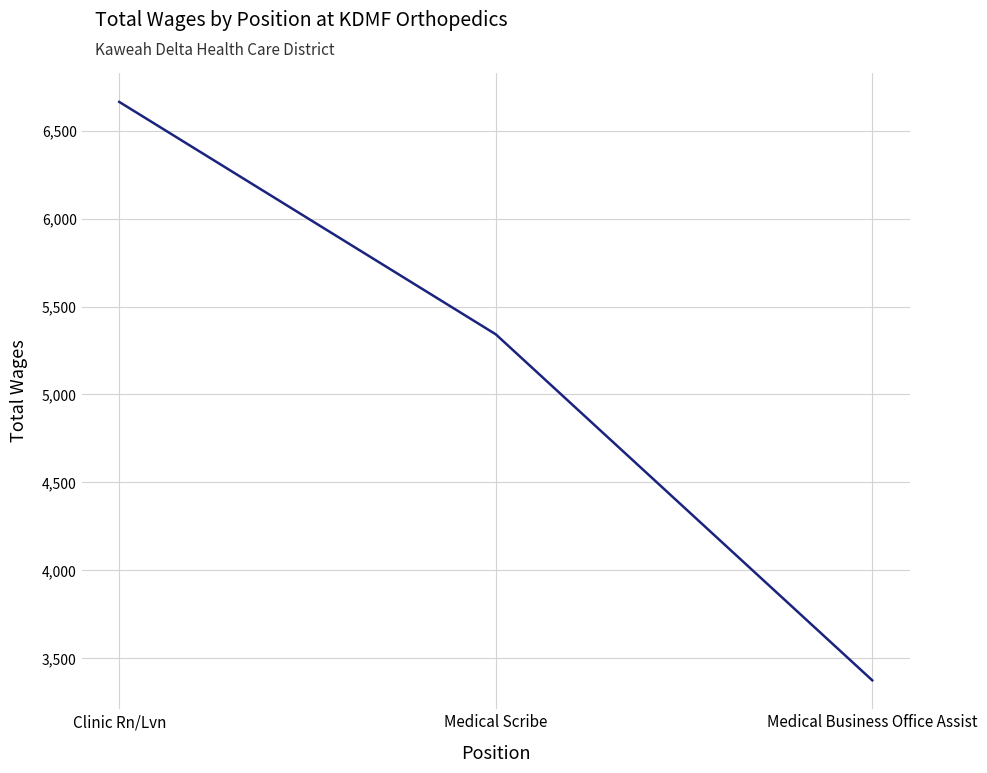

What is the greatest value displayed?

6663